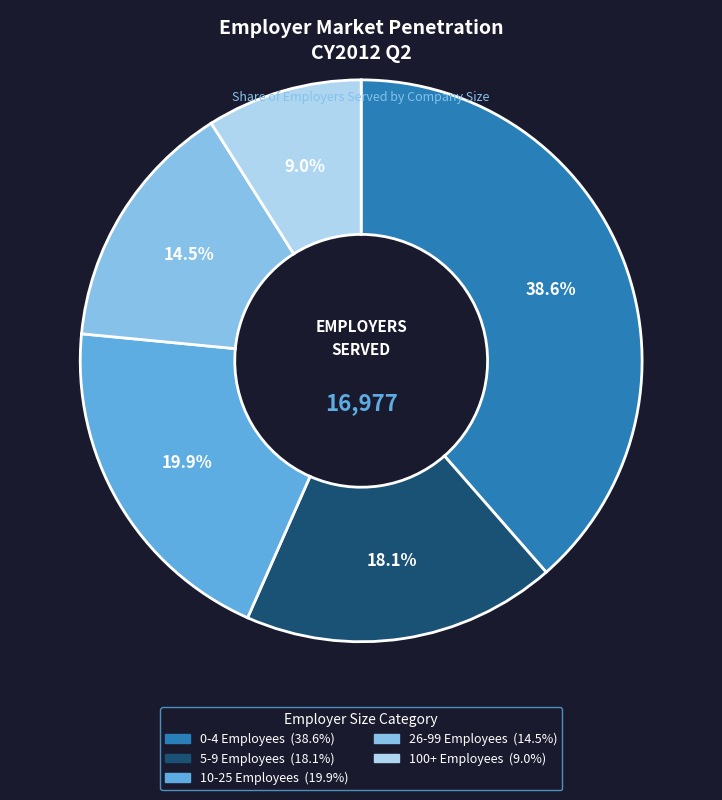

The 0-4 Employees slice represents 39% of the pie. True or false?

True